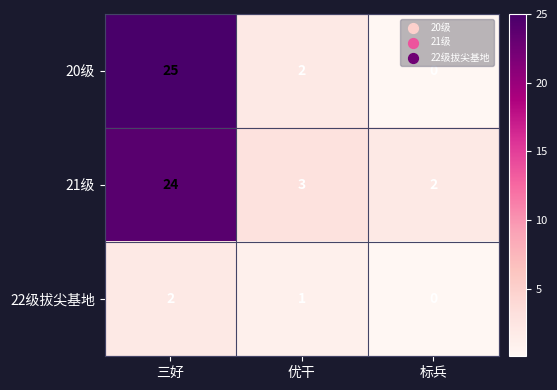

Reading left to right, list all the values displayed in this chart.

20级: 三好=25	优干=2	标兵=0
21级: 三好=24	优干=3	标兵=2
22级拔尖基地: 三好=2	优干=1	标兵=0